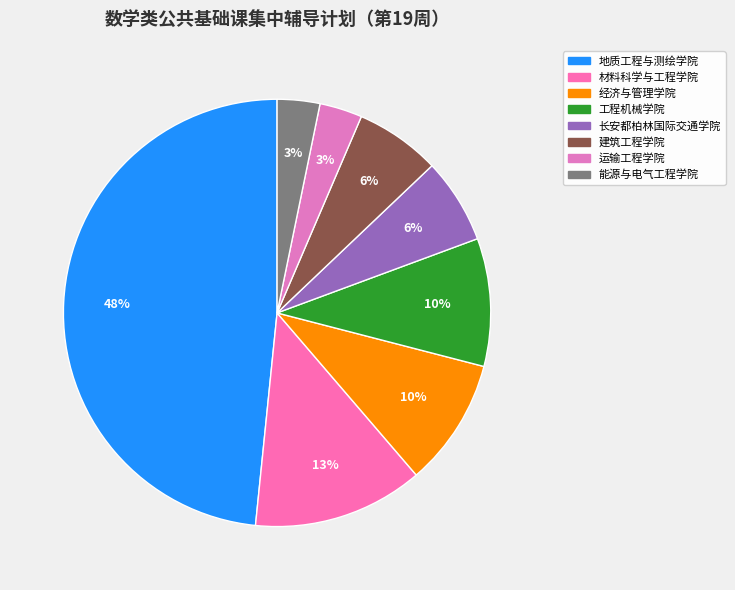

What is the ratio of the value at 建筑工程学院 to the value at 材料科学与工程学院?

0.5